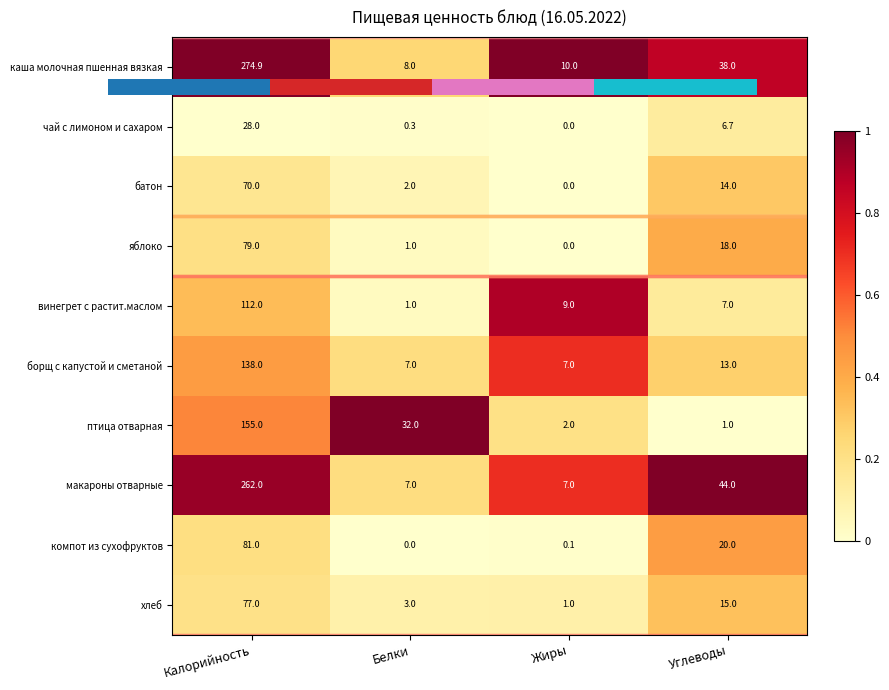

The каша молочная пшенная вязкая series shows 8.0 at Белки. True or false?

True